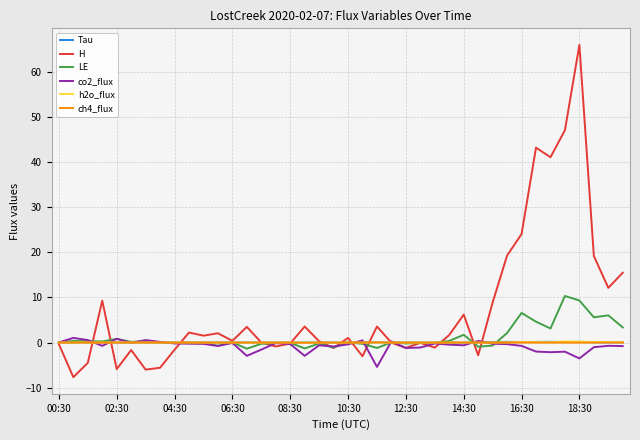

Which series has the largest total across all categories?

H